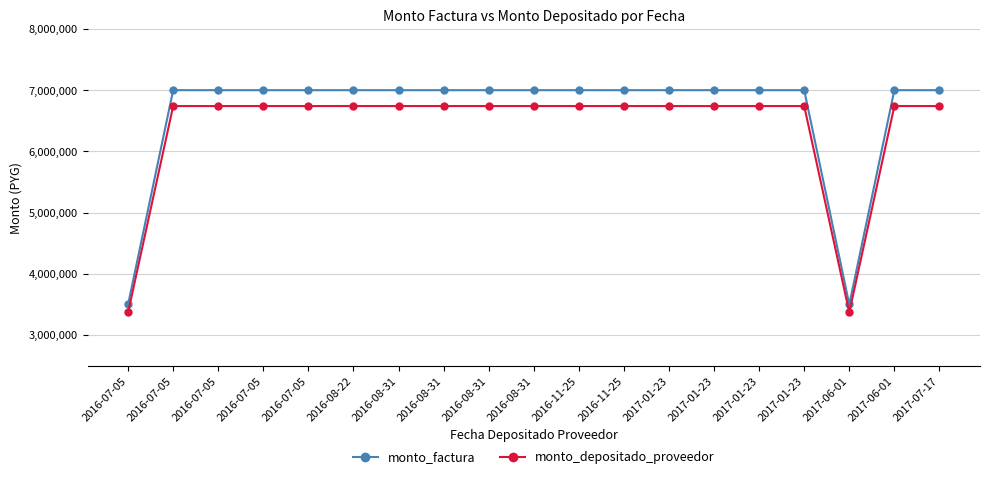

What are all the series names shown in the legend?

monto_factura, monto_depositado_proveedor